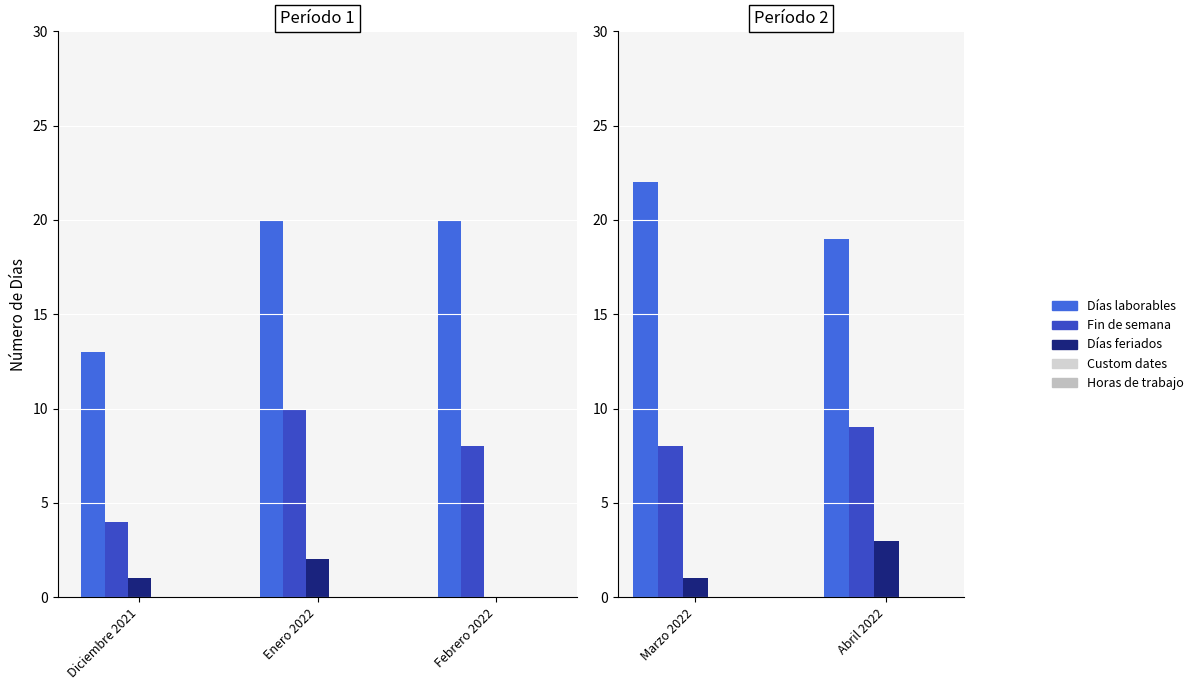

Where is Días laborables nearest to the value 20?

Abril 2022